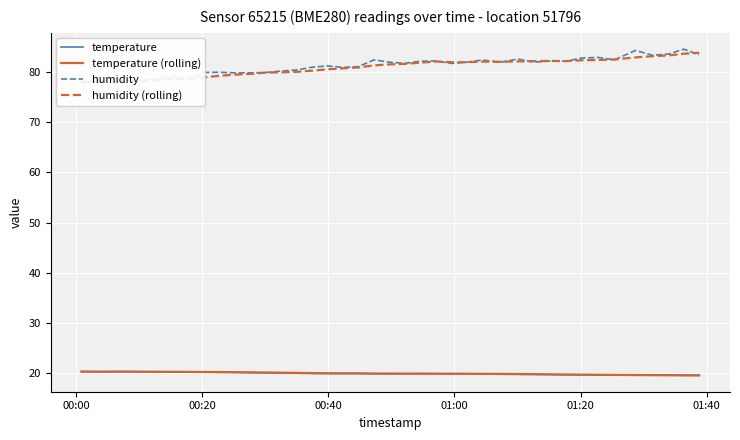

True or false: temperature (rolling) and humidity cross at least once.

False